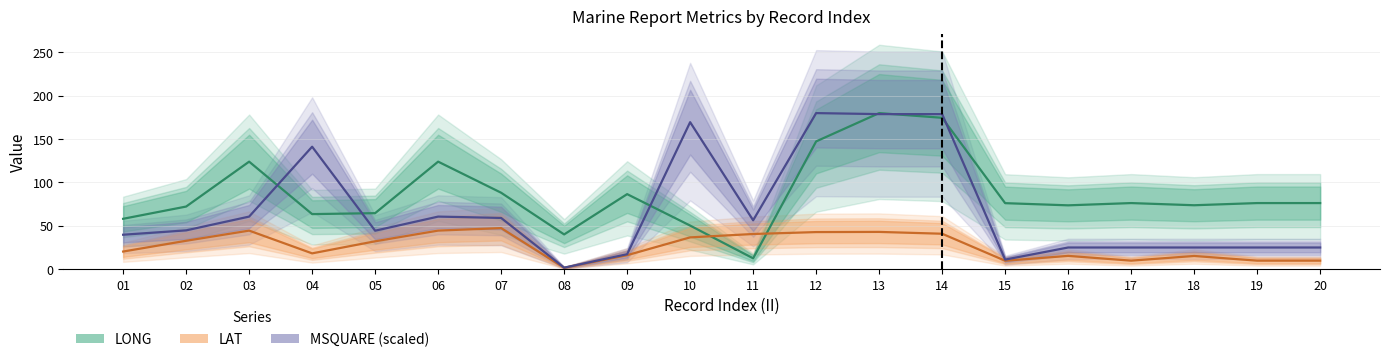

Which series ends up on top after the final intersection of MSQUARE (scaled) and LONG?

LONG